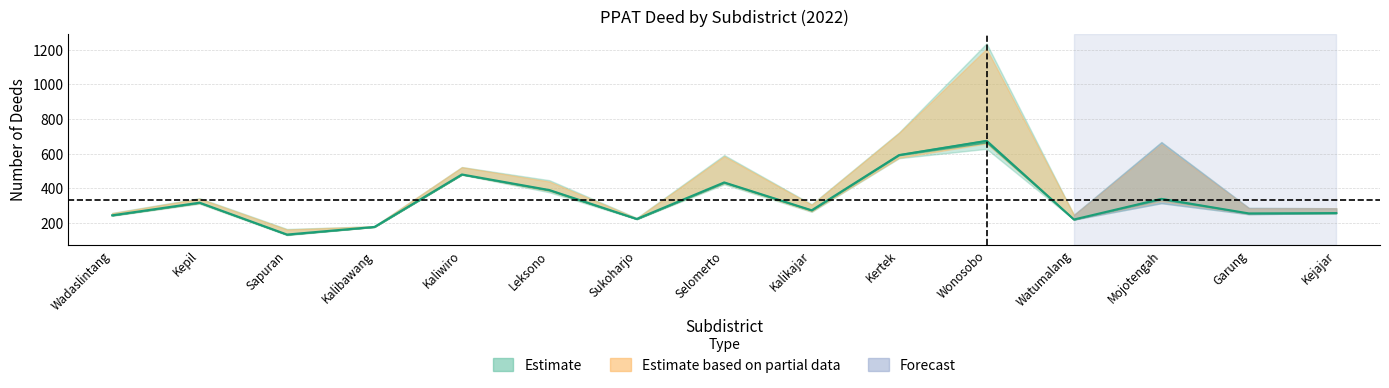

True or false: Hibah and Pemberian Hak Tanggungan cross at least once.

False